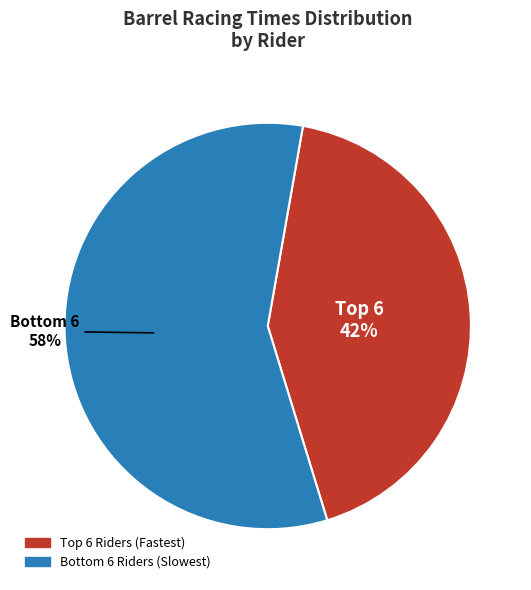

Does any single category account for the majority?

Yes